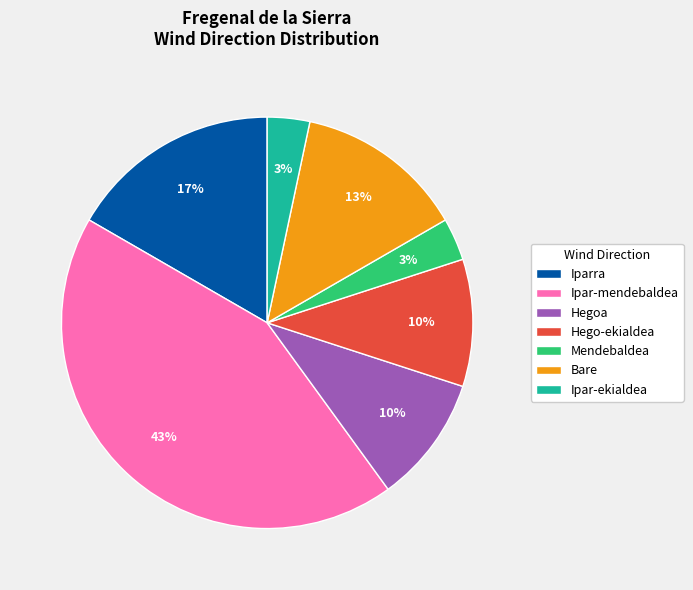

To the nearest percent, what portion does Hego-ekialdea represent?

10%